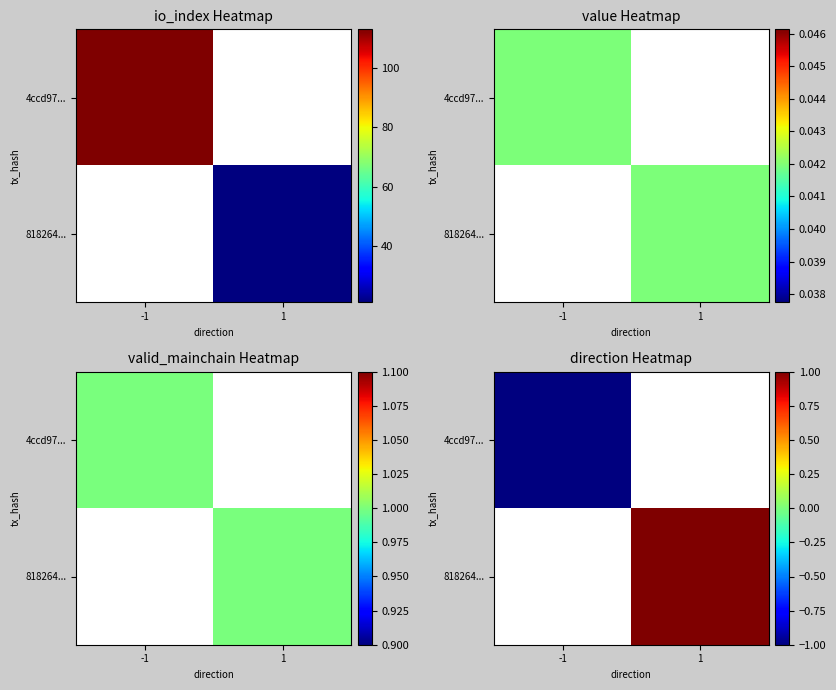

Which has a higher value, -1 or 1?

1